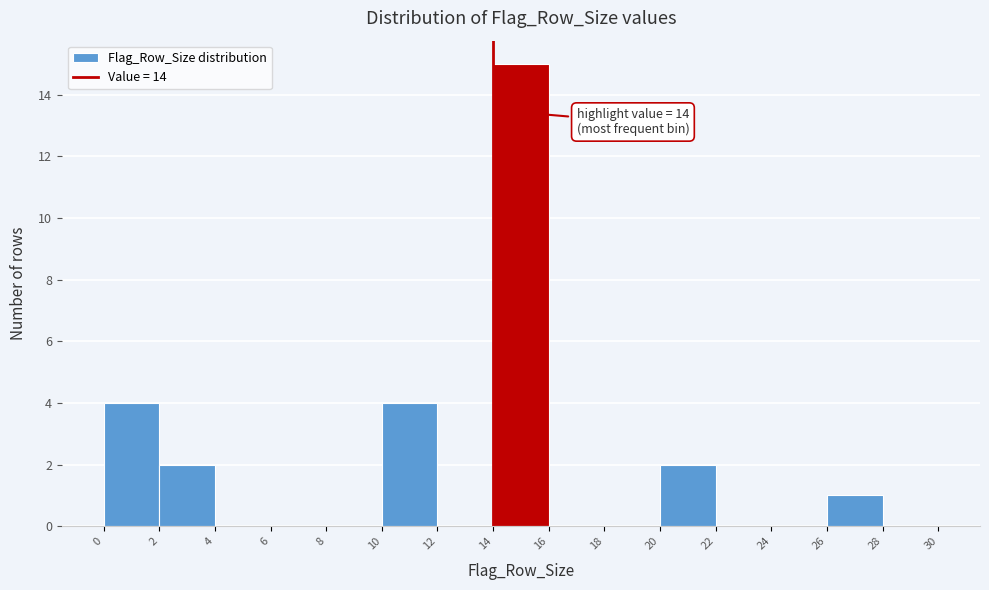

Over which range of the x-axis is the bar tallest?

14 to 16